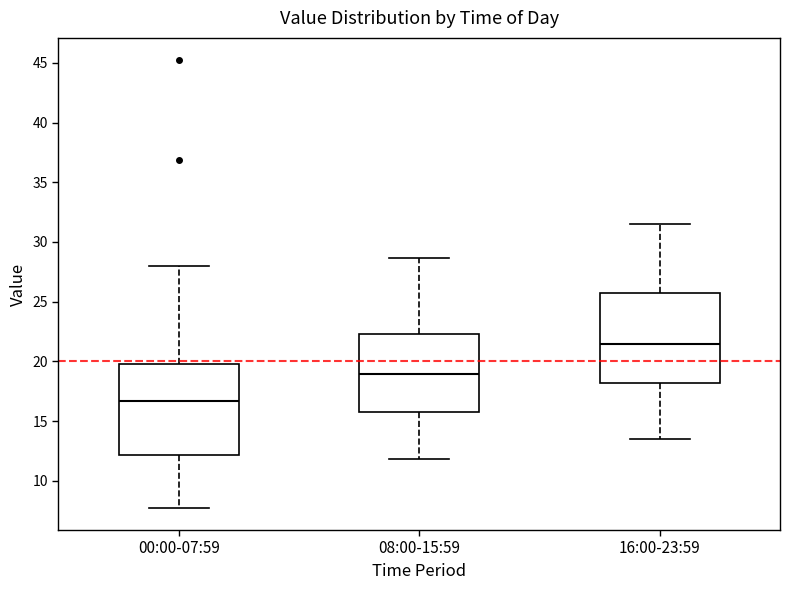

Reading left to right, transcribe this box plot: for each box, give where its median line is, the range the box spans, and where its two whiskers end, as read against the y-axis. The values are not printed on the chart, so give them approximately, as read against the axis.

00:00-07:59: median 16.5, box 12.0 to 20.0, whiskers 8.0 to 28.0
08:00-15:59: median 19.0, box 15.5 to 22.5, whiskers 12.0 to 28.5
16:00-23:59: median 21.5, box 18.0 to 25.5, whiskers 13.5 to 31.5